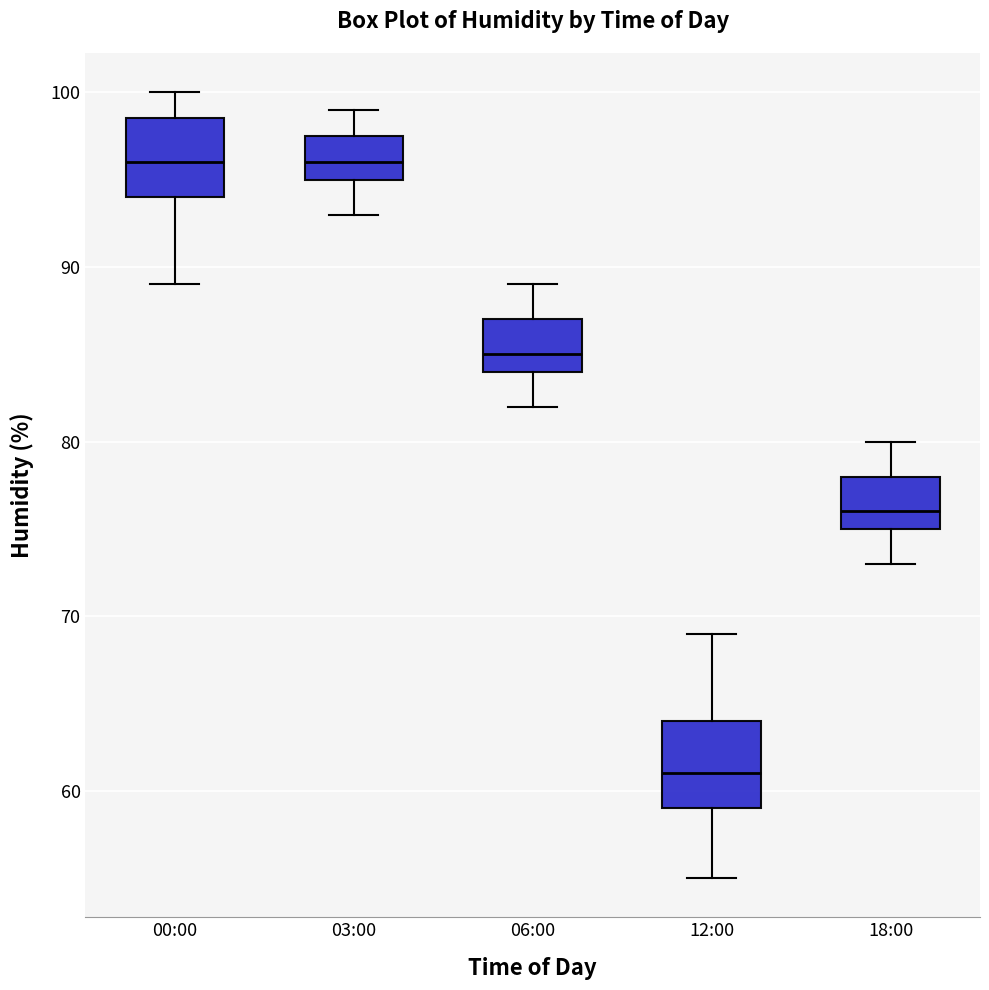

Reading left to right, transcribe this box plot: for each box, give where its median line is, the range the box spans, and where its two whiskers end, as read against the y-axis. The values are not printed on the chart, so give them approximately, as read against the axis.

00:00: median 96, box 94 to 99, whiskers 89 to 100
03:00: median 96, box 95 to 98, whiskers 93 to 99
06:00: median 85, box 84 to 87, whiskers 82 to 89
12:00: median 61, box 59 to 64, whiskers 55 to 69
18:00: median 76, box 75 to 78, whiskers 73 to 80